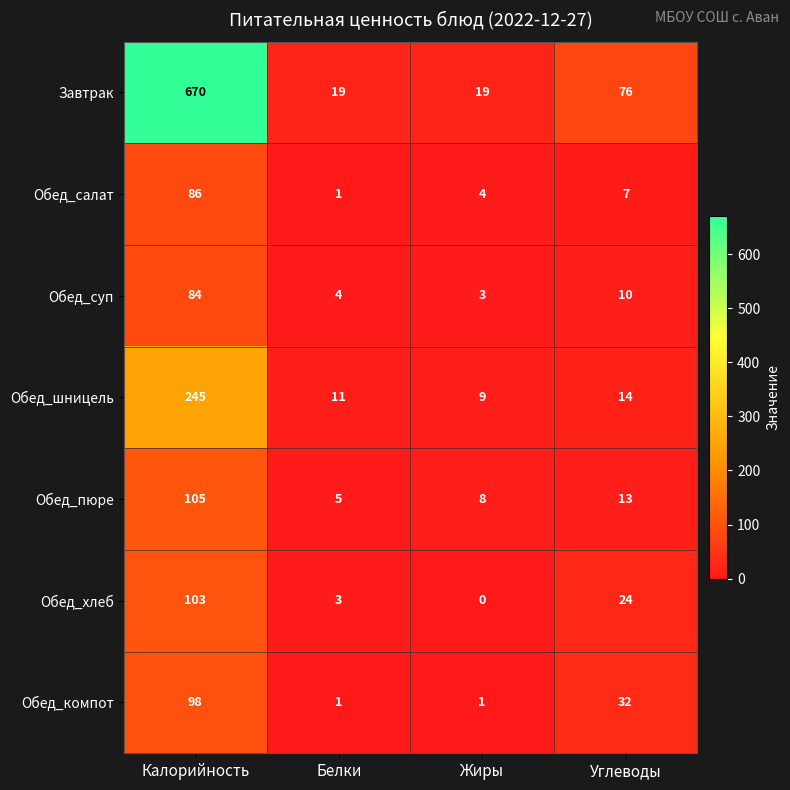

Count the number of categories in the chart.

4